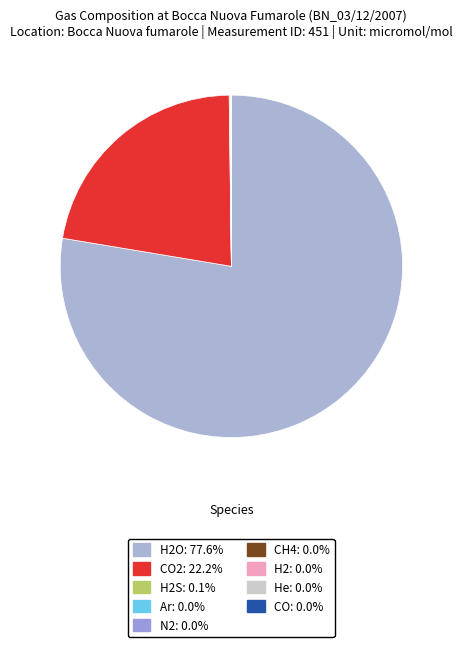

To the nearest percent, what is the average slice percentage?

11%